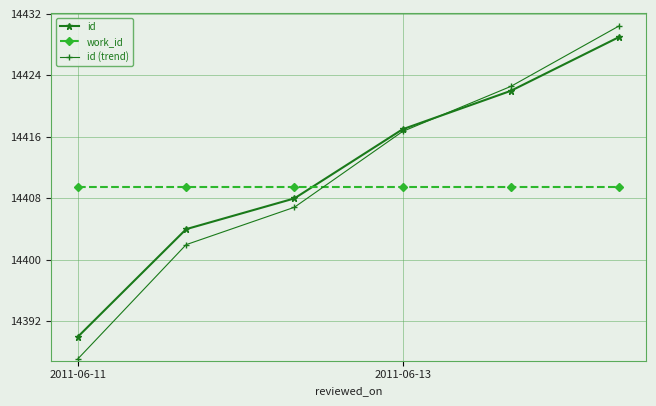

What is the value of the id point at the 3rd from the left?

14408.0